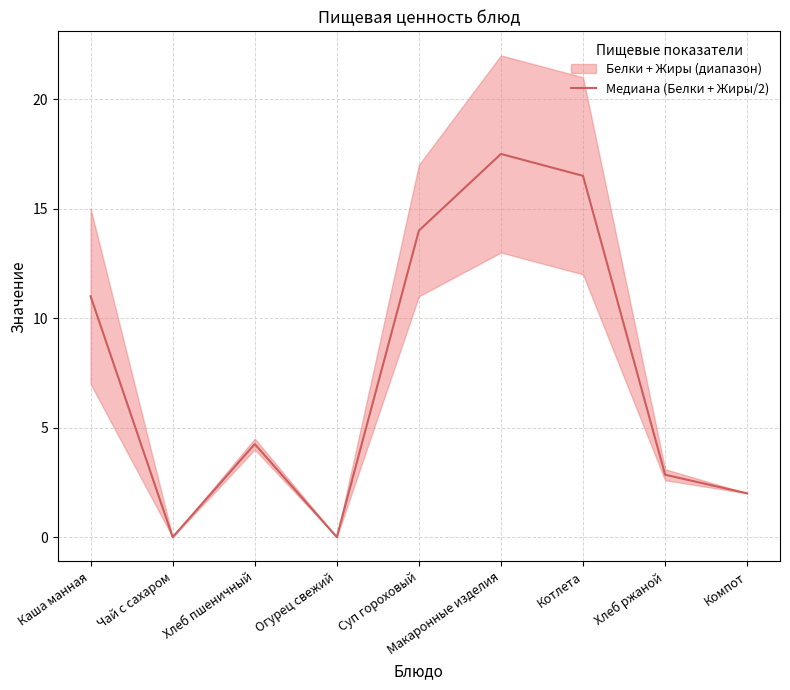

True or false: the data has more than 1 interior local peaks.

True